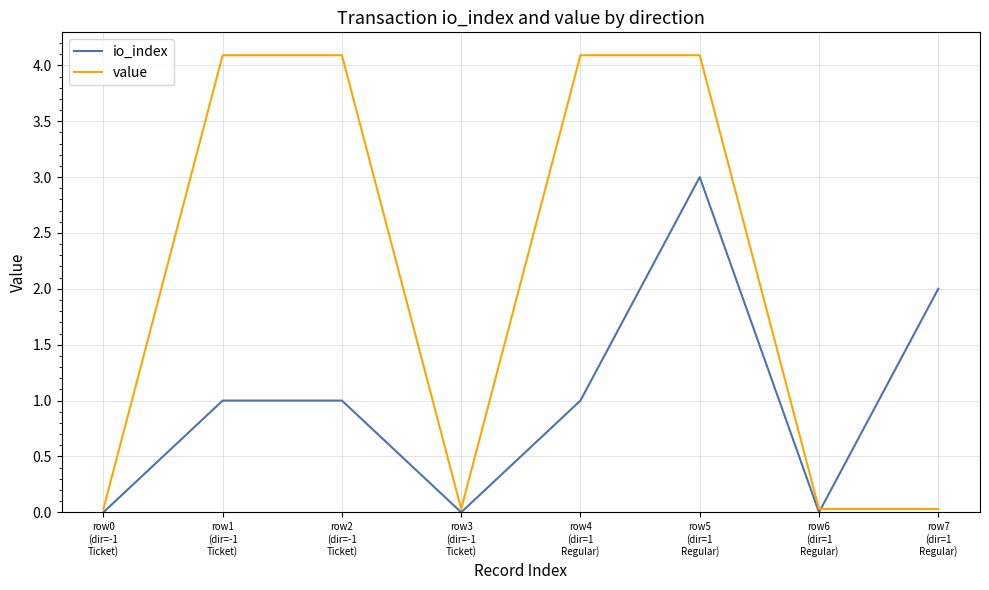

Rank the series by their average value, from highest to lowest.

value, io_index